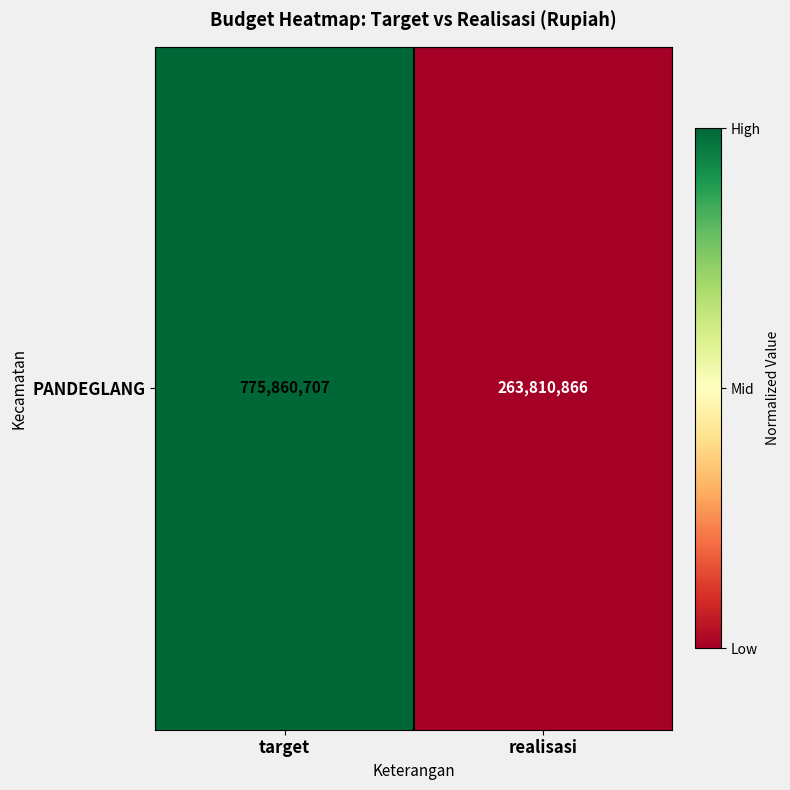

How many positive values are there?

1